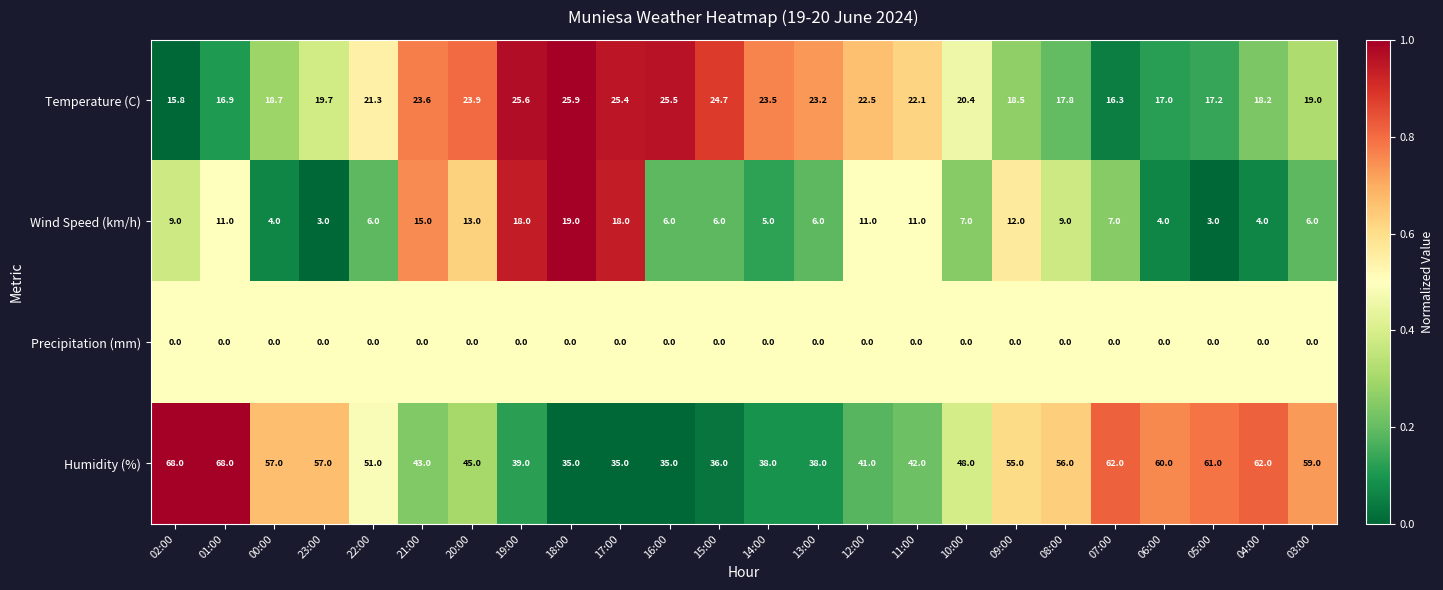

What is the maximum value shown in the chart?

68.0